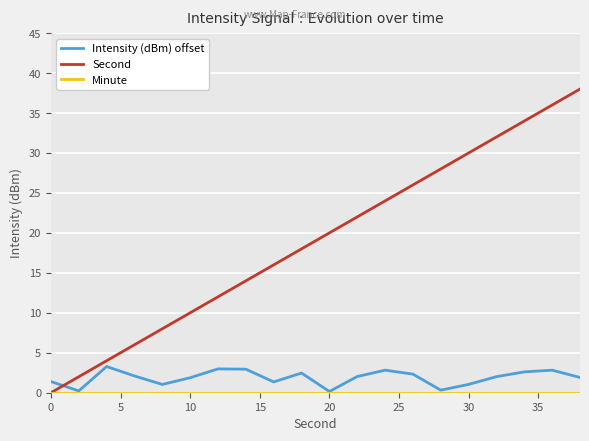

Which series ends up on top after the final intersection of Second and Intensity (dBm) offset?

Second